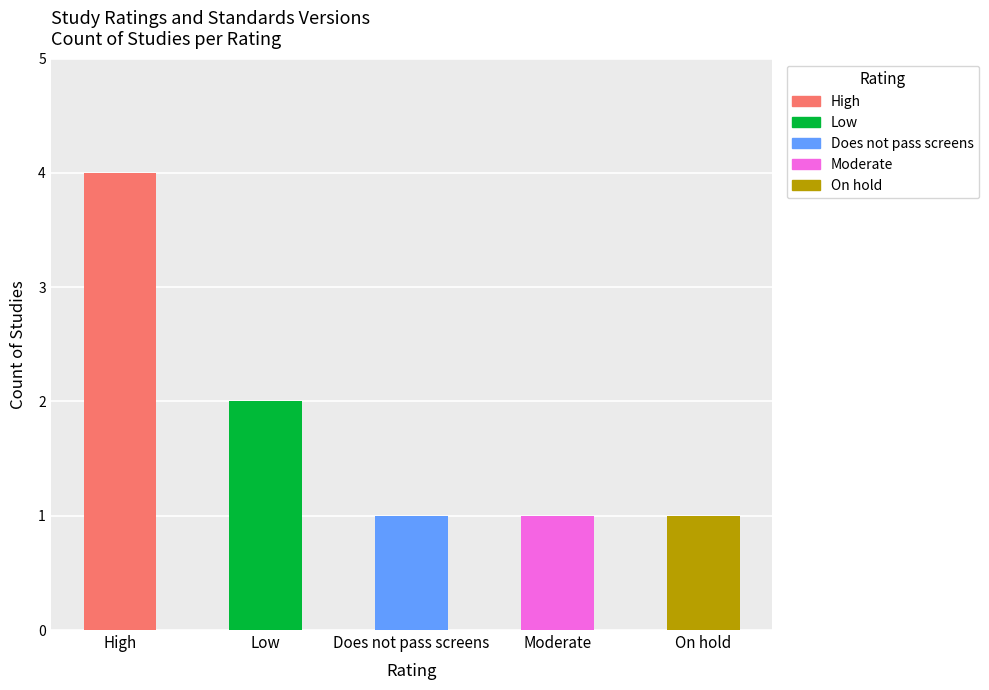

What is the change in value from High to On hold?

-3